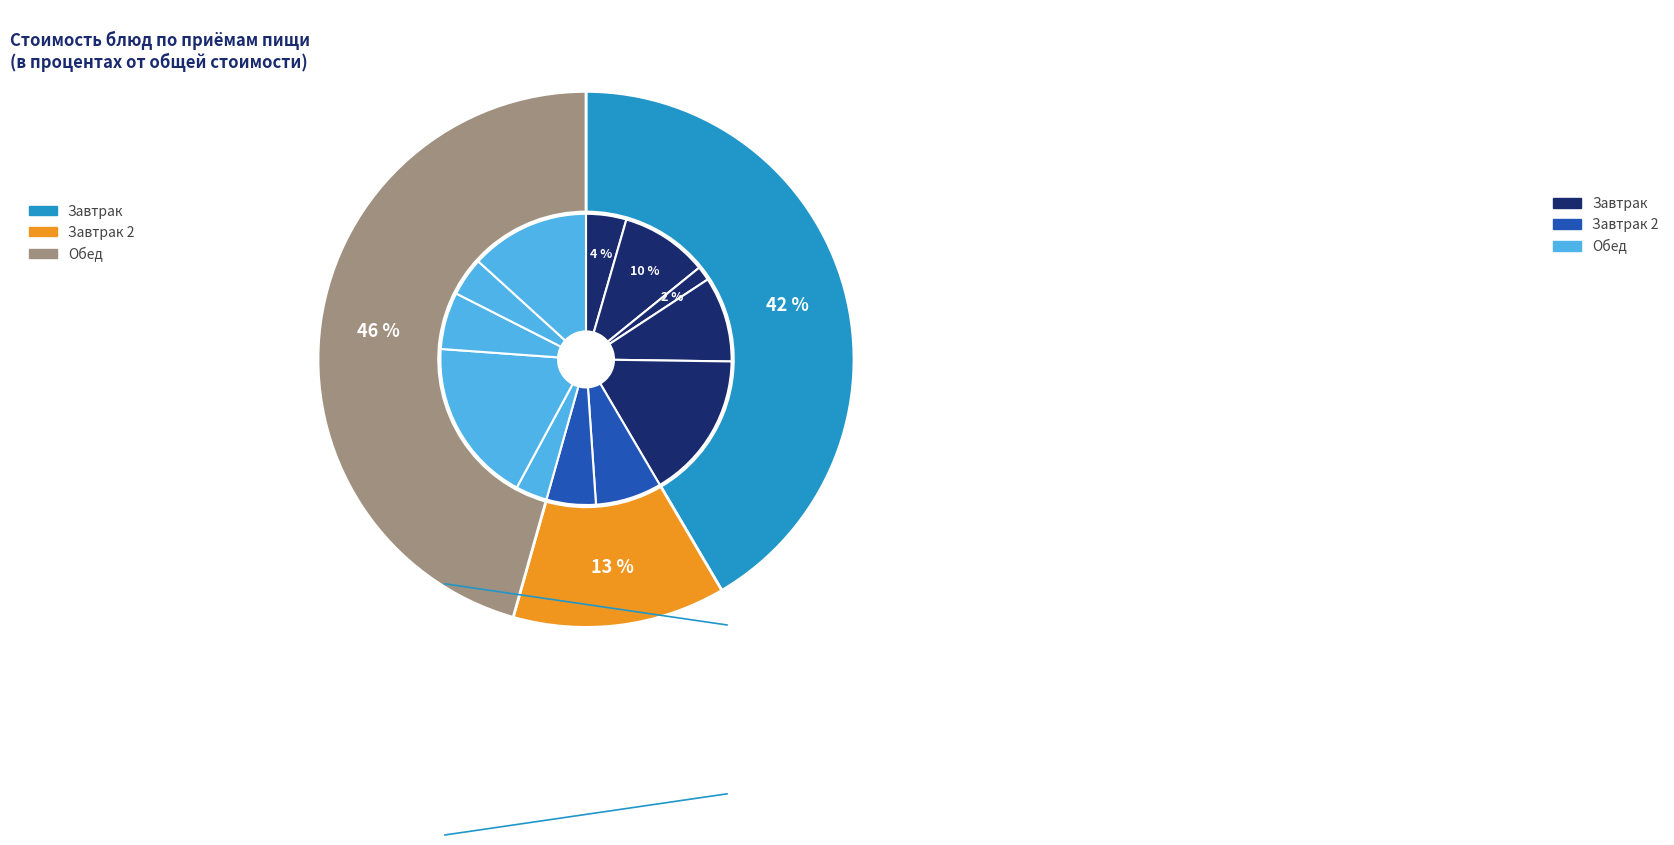

Do печенье and свежий помидор together represent more than half of the pie?

No